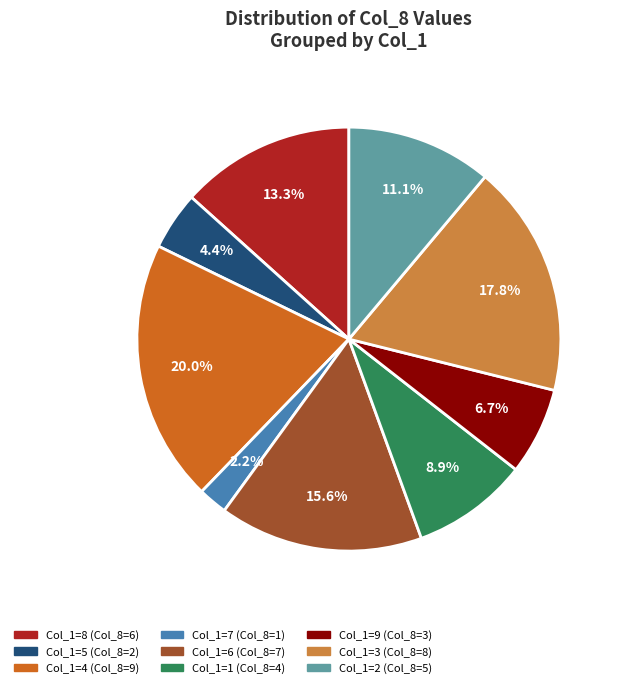

Is there a majority slice in this chart?

No